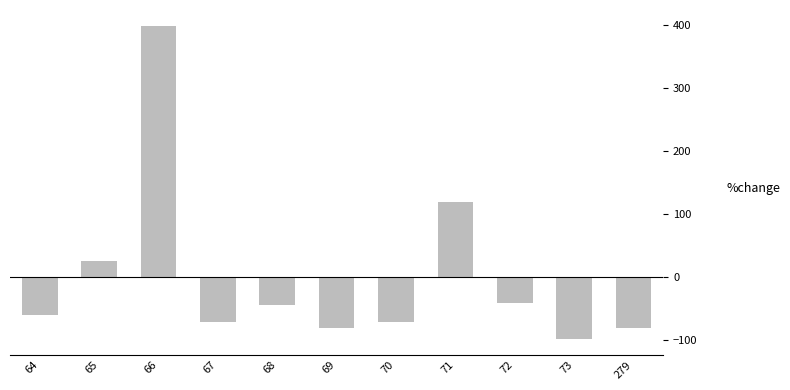

Reading left to right, list all the values displayed in this chart.

-60.1	25.0	398.2	-70.1	-43.5	-80.1	-70.1	119.2	-40.3	-98.0	-80.1